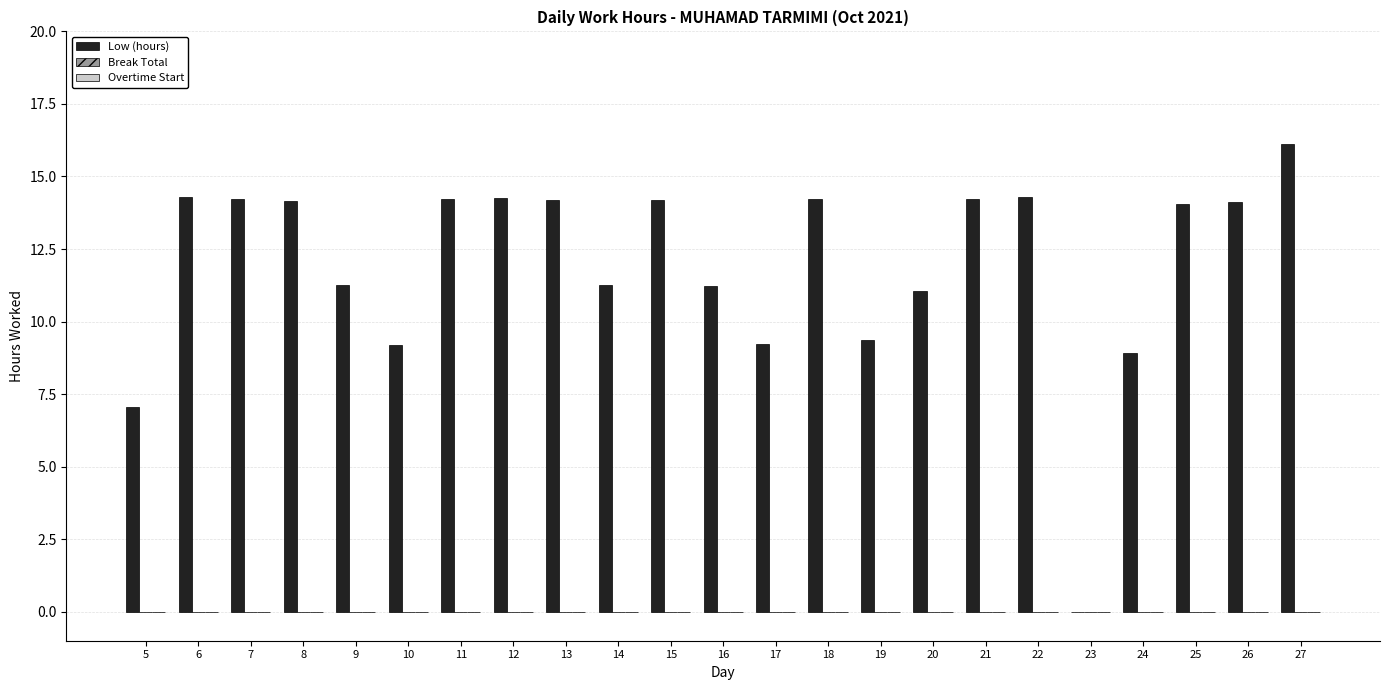

What is the sum of all values?

275.1